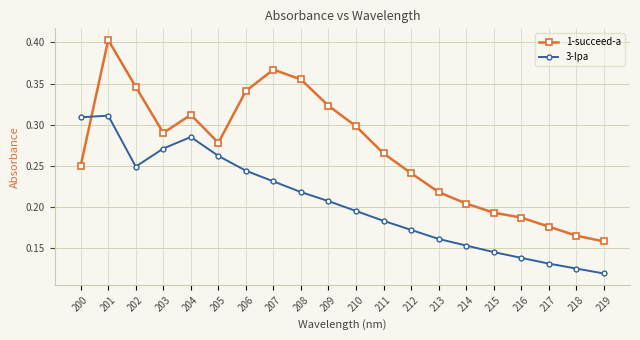

Where is the first local minimum for 3-Ipa?

202